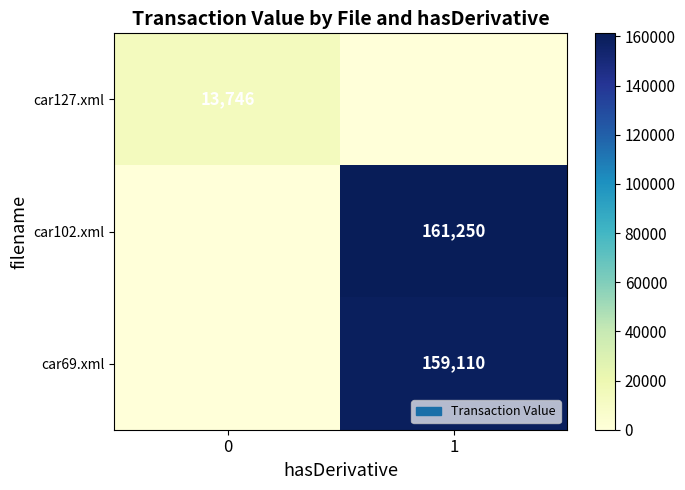

What is the difference between the maximum and minimum values in the row_0 series?

13746